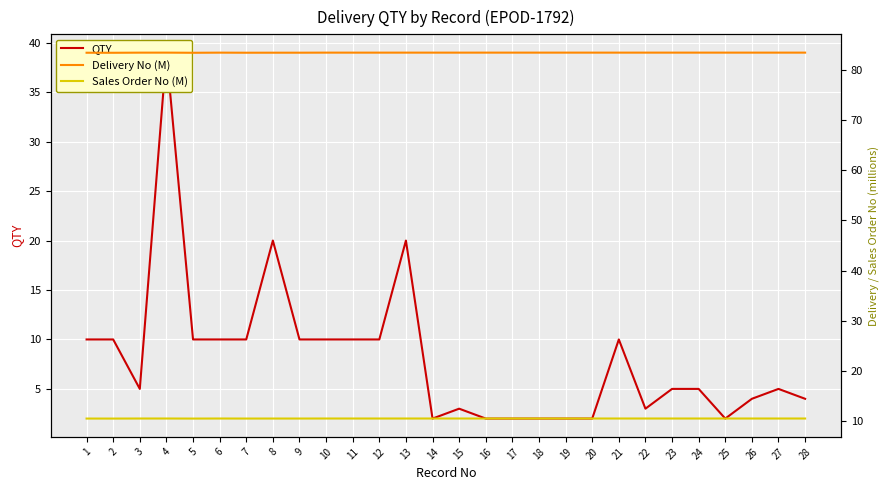

What is the approximate value of QTY at 5?

10.0